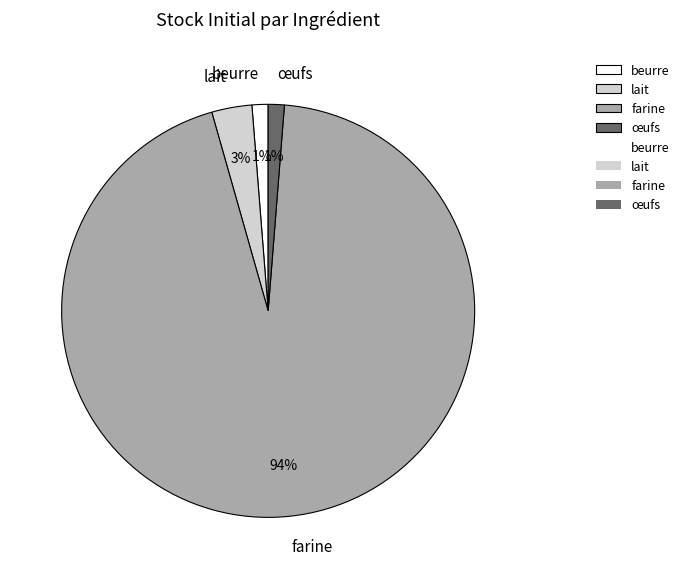

Which category has the biggest portion of the pie?

farine